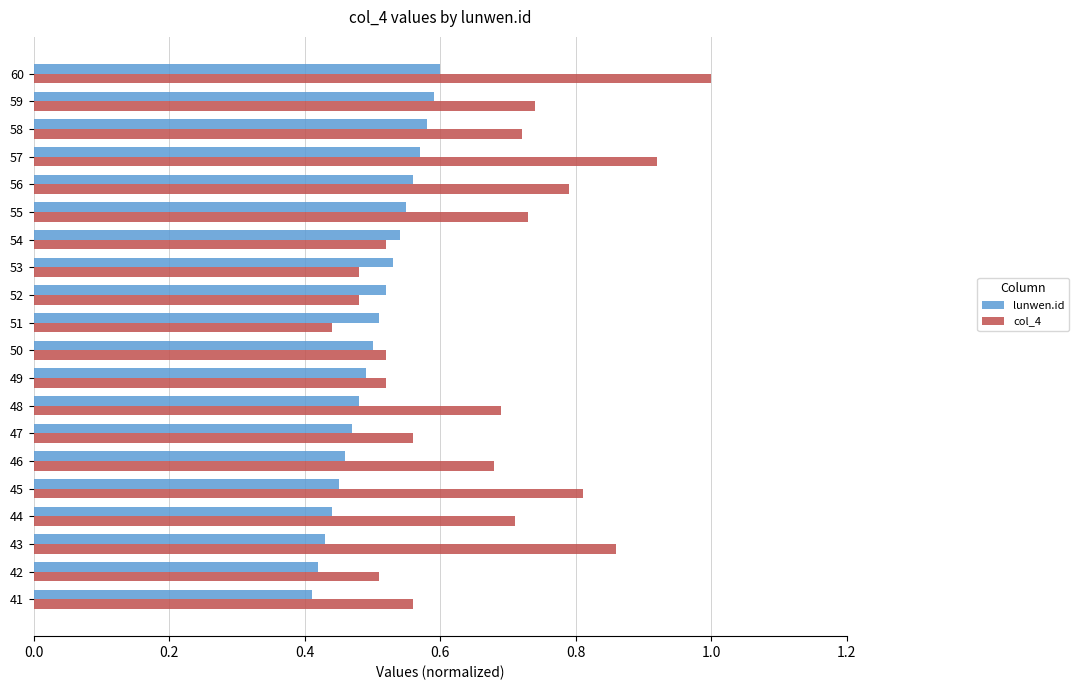

How many col_4 values are between 0 and 1?

20